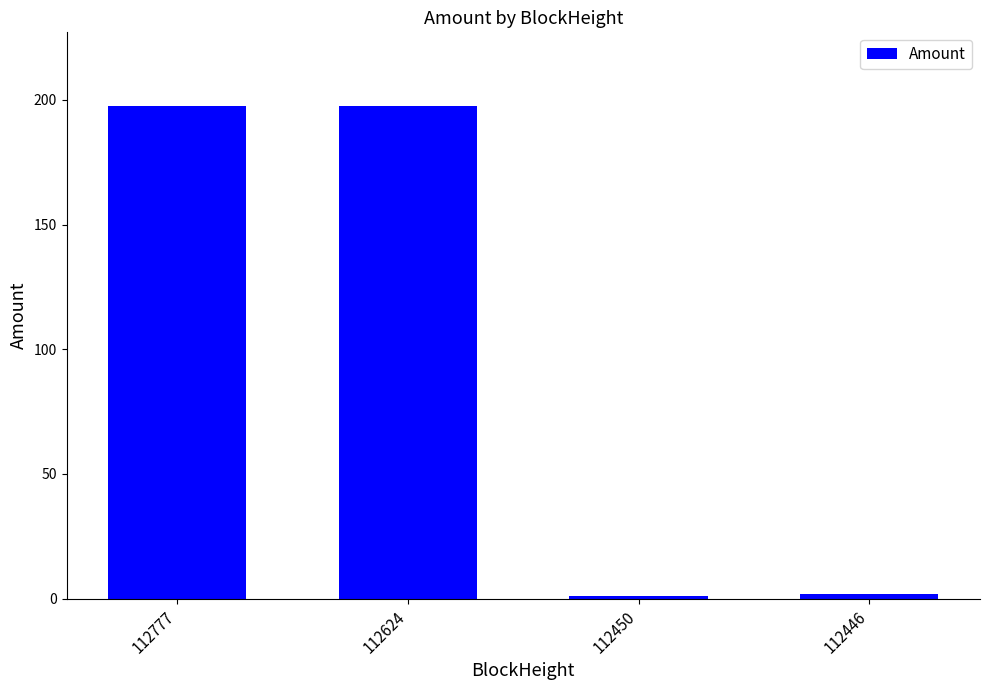

Reading left to right, what are all the values shown in this chart?

112777=197.4	112624=197.4	112450=1.0	112446=2.0